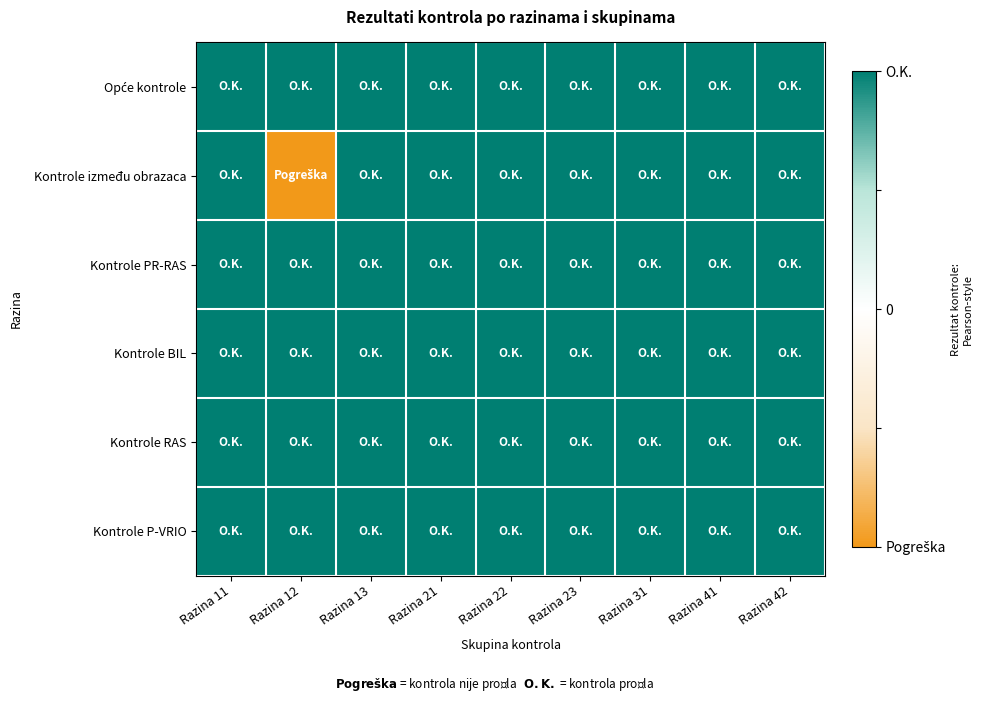

List the series in order of their peak value, highest first.

Opće kontrole, Kontrole između obrazaca, Kontrole PR-RAS, Kontrole BIL, Kontrole RAS, Kontrole P-VRIO